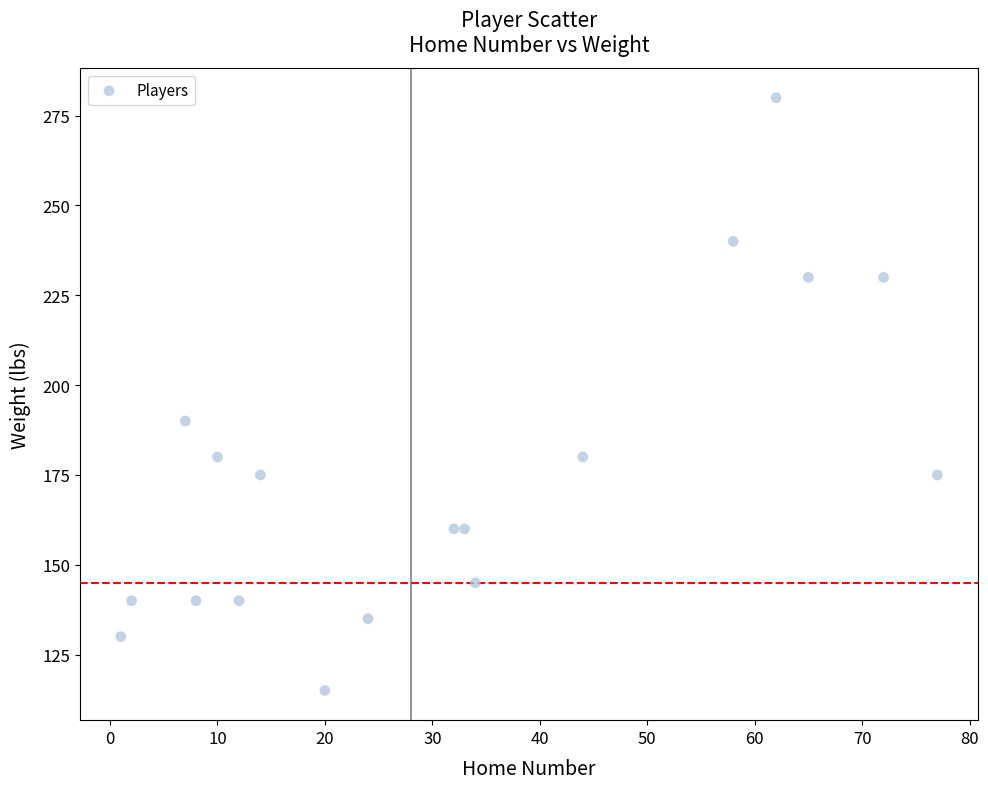

What Y value in the scatter plot is closest to 197?

190